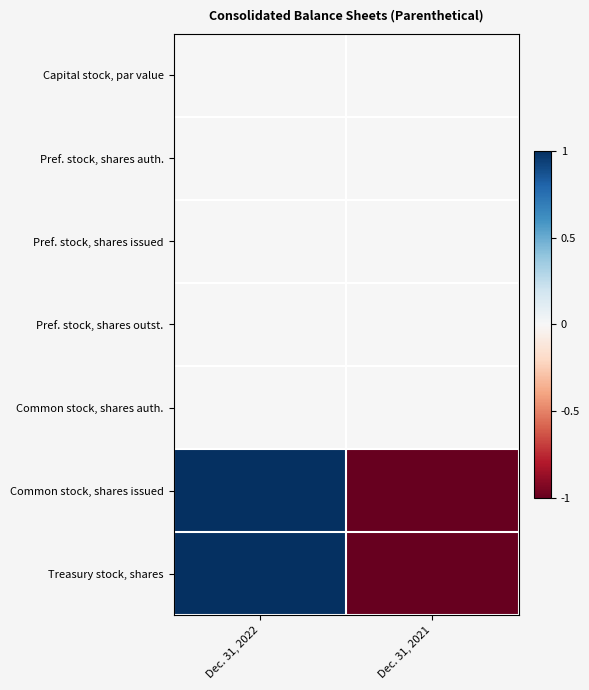

Reading right to left, list all the values displayed in this chart.

Capital stock, par value: Dec. 31, 2021=0	Dec. 31, 2022=0
Pref. stock, shares auth.: Dec. 31, 2021=0	Dec. 31, 2022=0
Pref. stock, shares issued: Dec. 31, 2021=0	Dec. 31, 2022=0
Pref. stock, shares outst.: Dec. 31, 2021=0	Dec. 31, 2022=0
Common stock, shares auth.: Dec. 31, 2021=0	Dec. 31, 2022=0
Common stock, shares issued: Dec. 31, 2021=-1	Dec. 31, 2022=1
Treasury stock, shares: Dec. 31, 2021=-1	Dec. 31, 2022=1